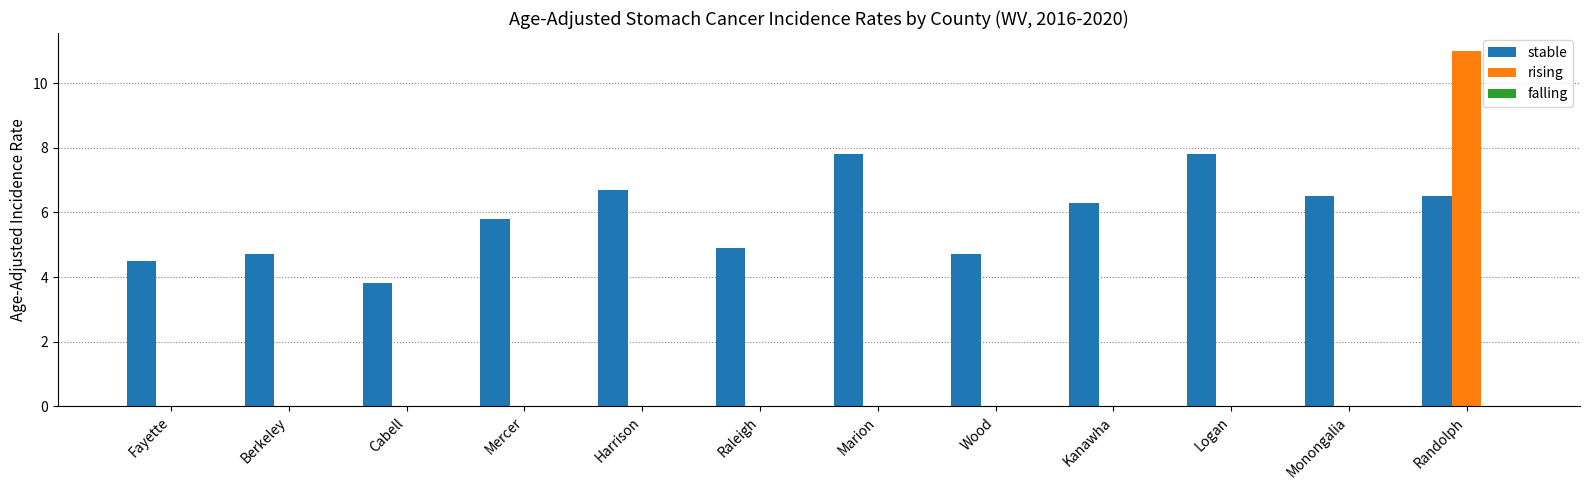

At which category is the sum across all series the highest?

Randolph